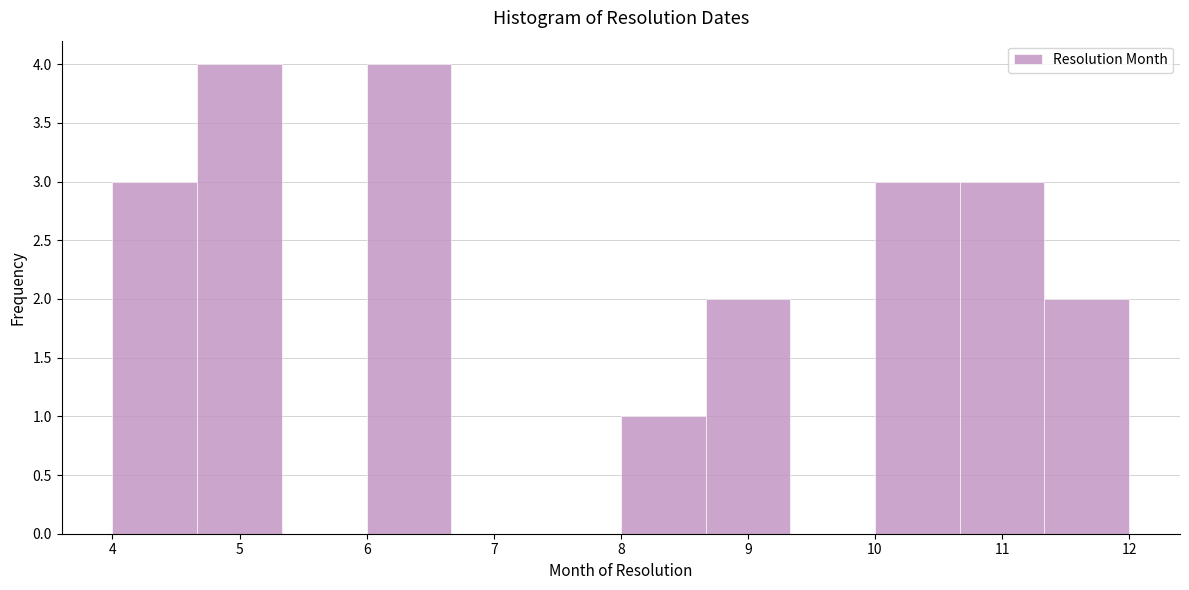

Reading left to right, list every bar in this chart as the range it spans on the x-axis followed by its height. Neither the bar edges nor the heights are printed on the chart, so give them approximately, as read against the axes.

4.0 to 4.7: 3
4.7 to 5.3: 4
5.3 to 6.0: 0
6.0 to 6.7: 4
6.7 to 7.3: 0
7.3 to 8.0: 0
8.0 to 8.7: 1
8.7 to 9.3: 2
9.3 to 10.0: 0
10.0 to 10.7: 3
10.7 to 11.3: 3
11.3 to 12.0: 2